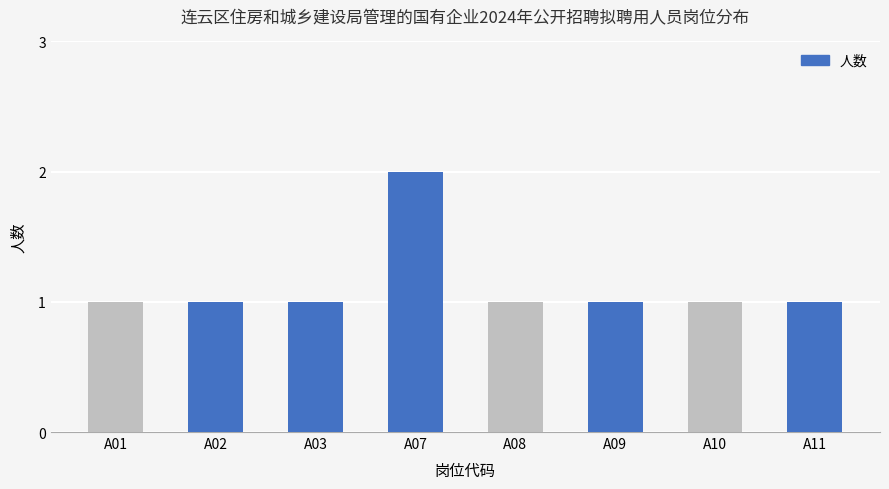

Reading left to right, list all the values displayed in this chart.

A01=1	A02=1	A03=1	A07=2	A08=1	A09=1	A10=1	A11=1